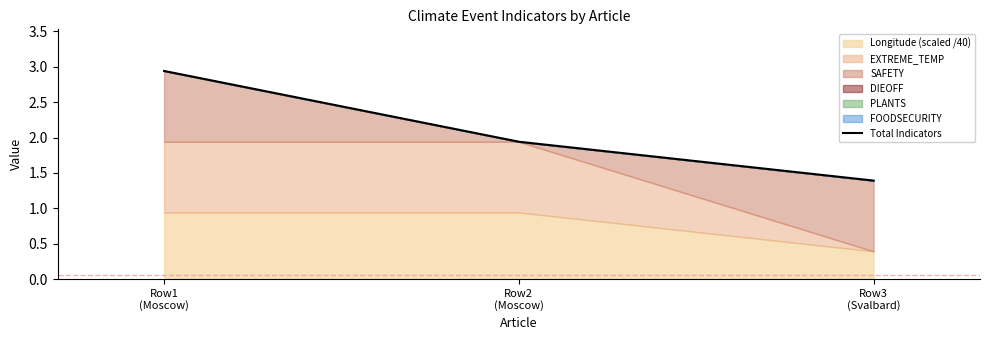

What is the average value?

2.1